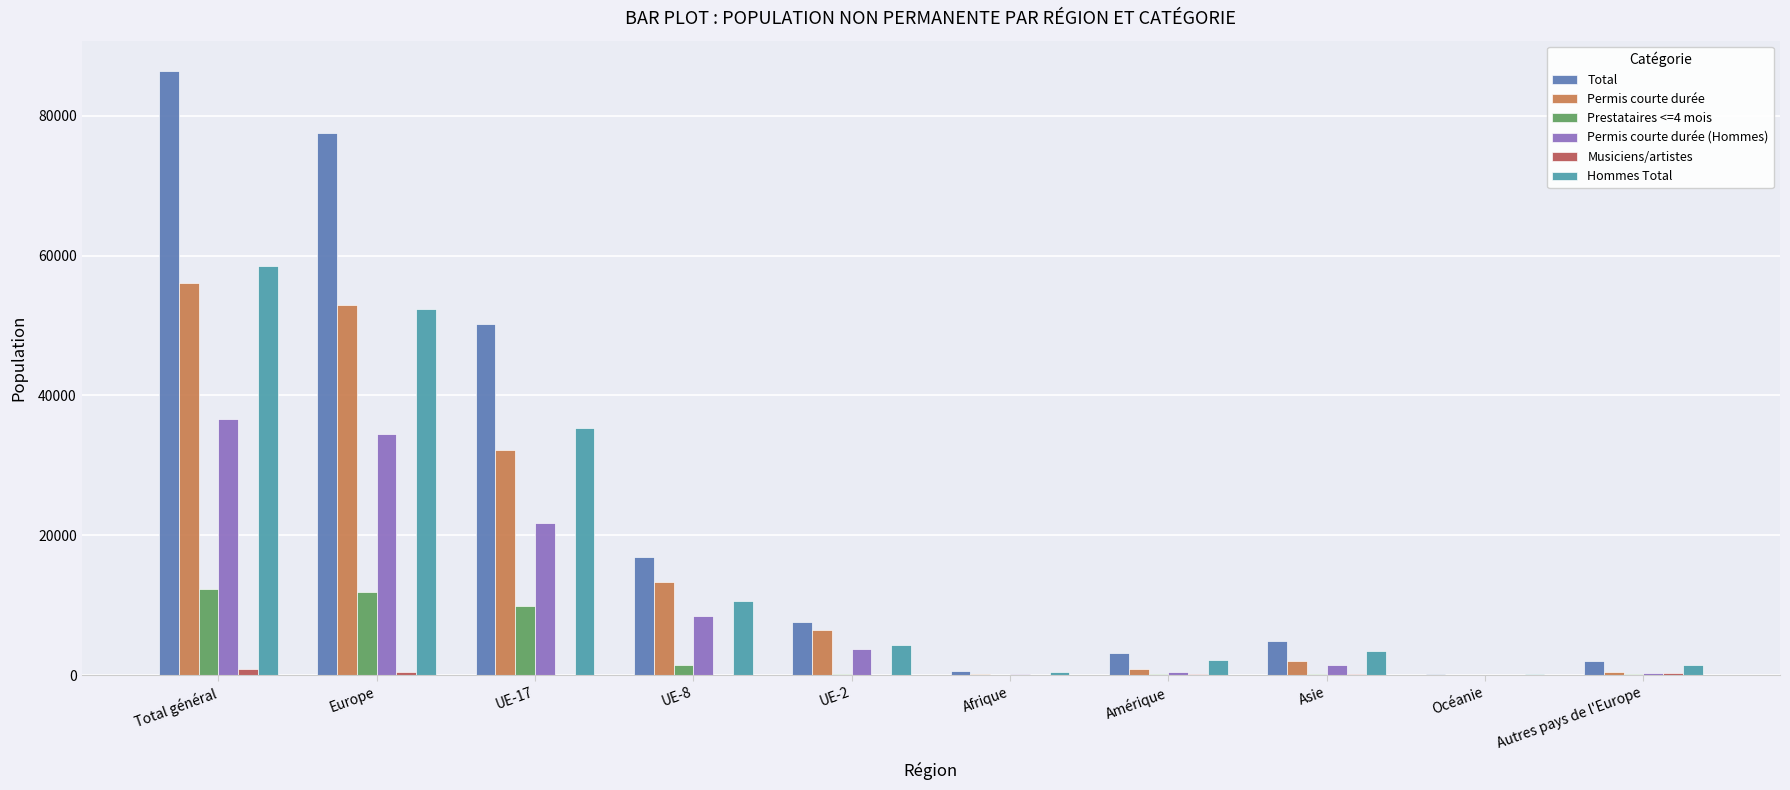

Does the chart contain stacked bars?

No